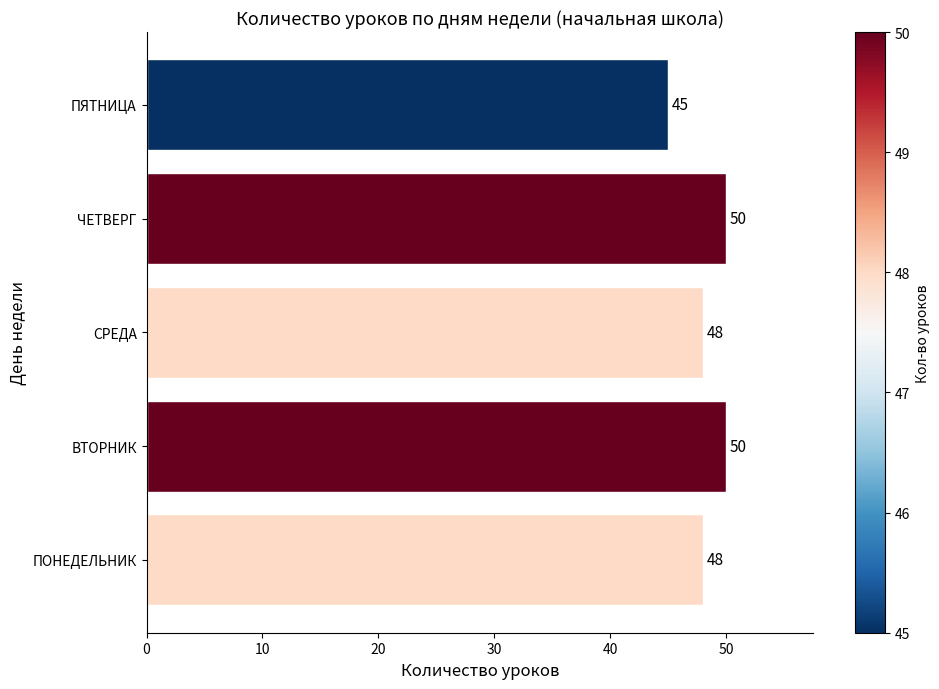

What is the greatest value displayed?

50